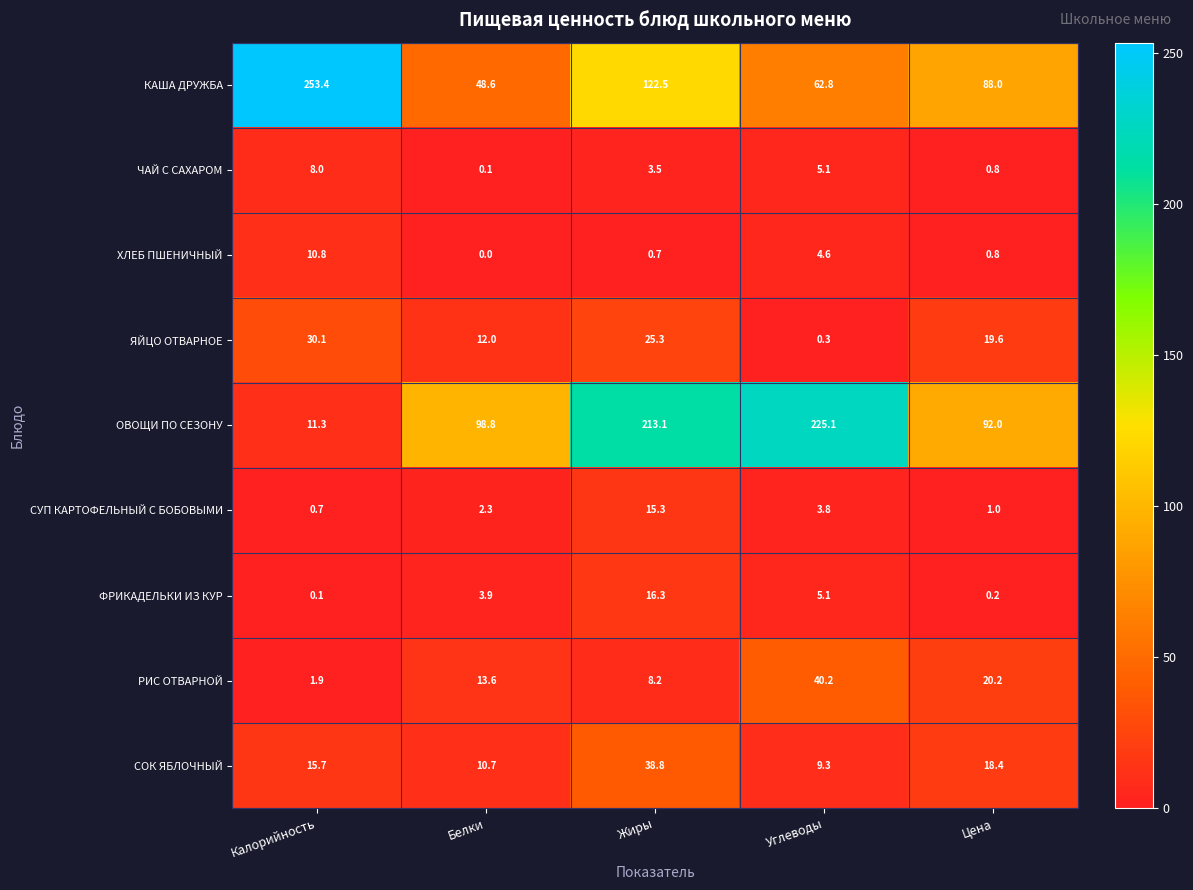

Which category has the highest value across all series?

Калорийность